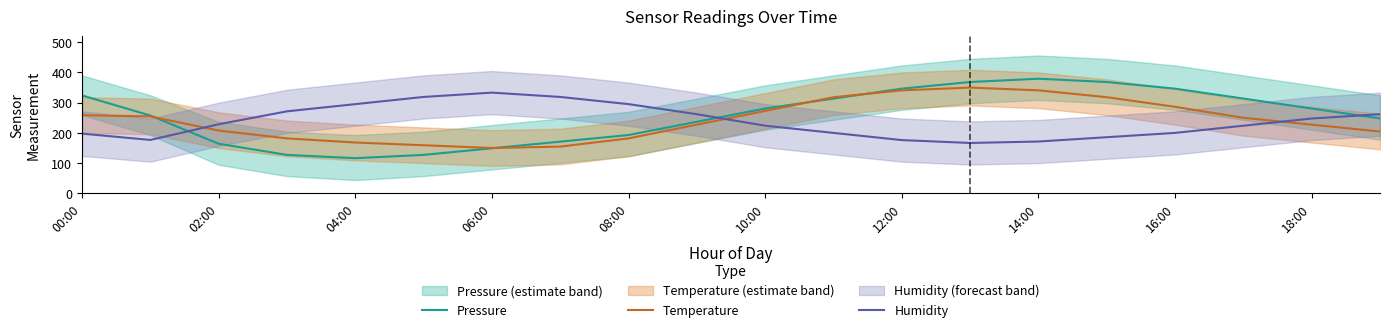

At which label does Pressure reach its minimum?

04:00